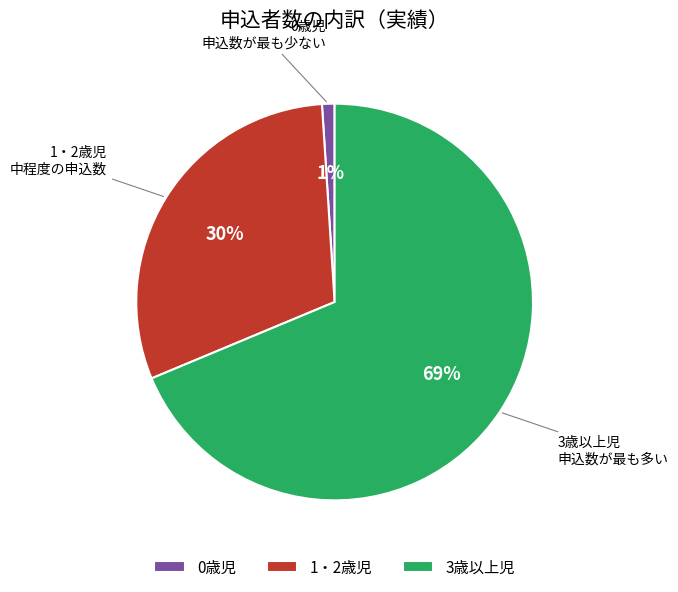

To the nearest percent, what is the difference between the 0歳児 and 1・2歳児 slice percentages?

29%